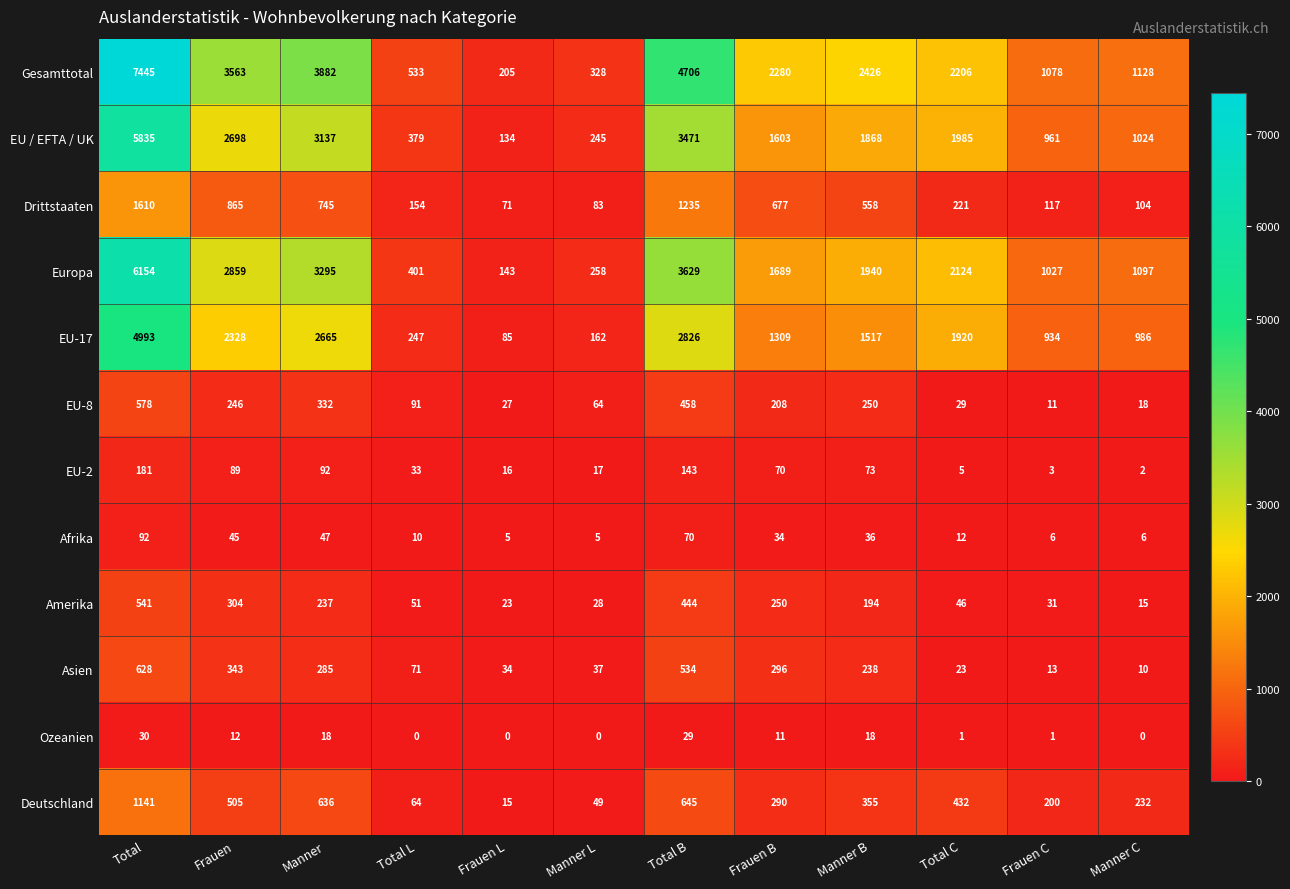

What is the total value across all series at Manner?

15371